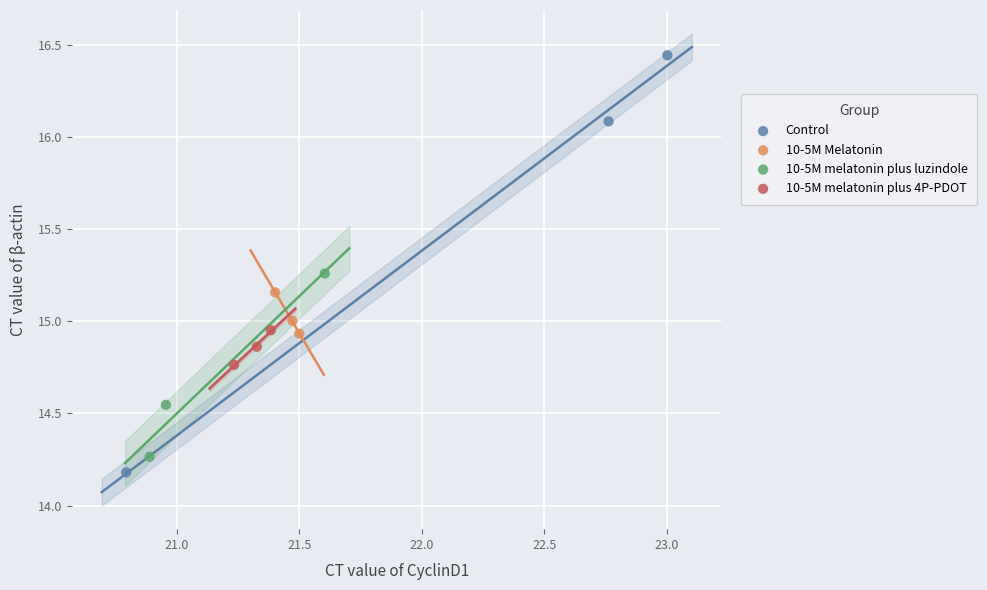

Which series has the largest Y range (max minus min)?

Control